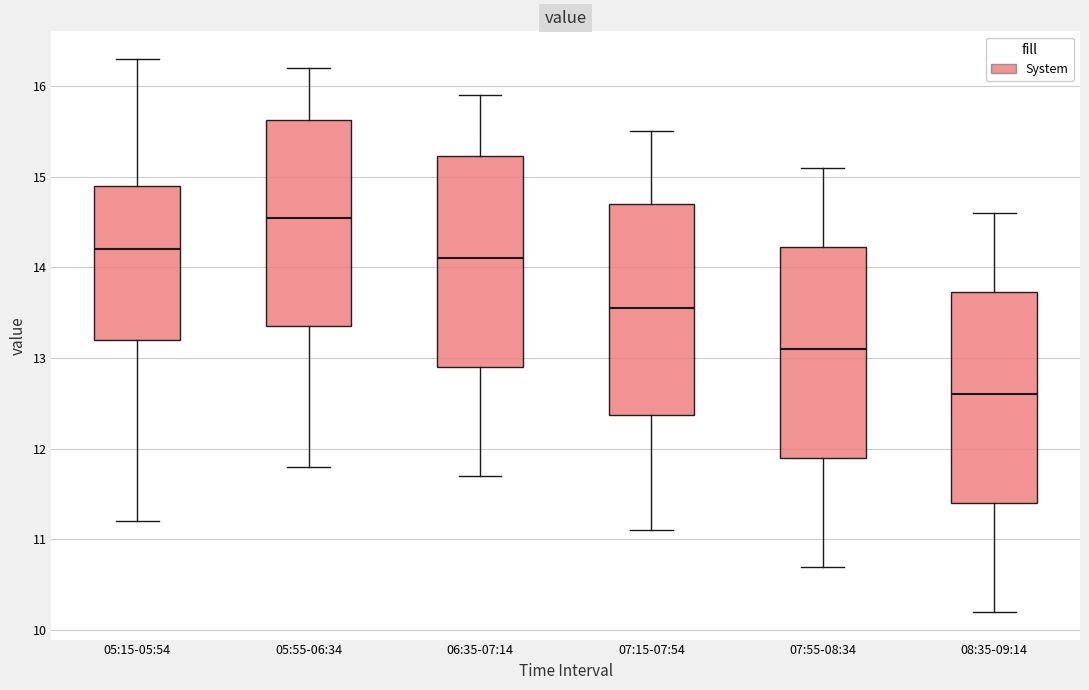

Reading left to right, transcribe this box plot: for each box, give where its median line is, the range the box spans, and where its two whiskers end, as read against the y-axis. The values are not printed on the chart, so give them approximately, as read against the axis.

05:15-05:54: median 14.2, box 13.2 to 14.9, whiskers 11.2 to 16.3
05:55-06:34: median 14.6, box 13.4 to 15.6, whiskers 11.8 to 16.2
06:35-07:14: median 14.1, box 12.9 to 15.2, whiskers 11.7 to 15.9
07:15-07:54: median 13.6, box 12.4 to 14.7, whiskers 11.1 to 15.5
07:55-08:34: median 13.1, box 11.9 to 14.2, whiskers 10.7 to 15.1
08:35-09:14: median 12.6, box 11.4 to 13.7, whiskers 10.2 to 14.6